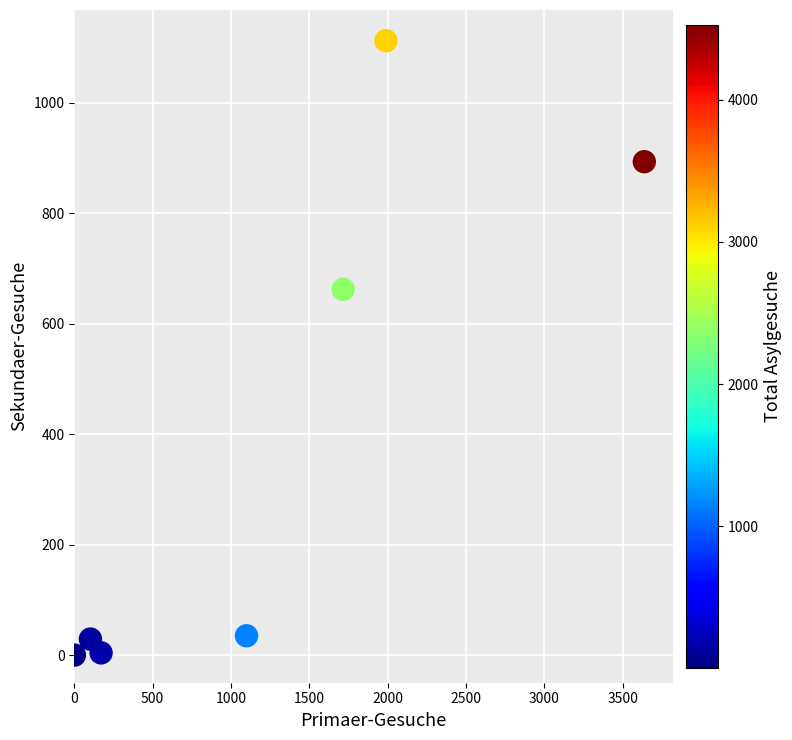

What Y value in the scatter plot is closest to 556?

662